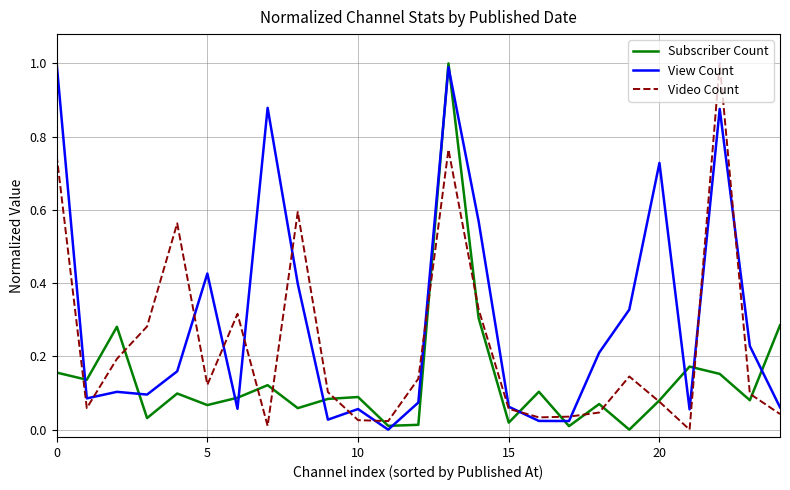

What is the greatest value displayed?

1.0